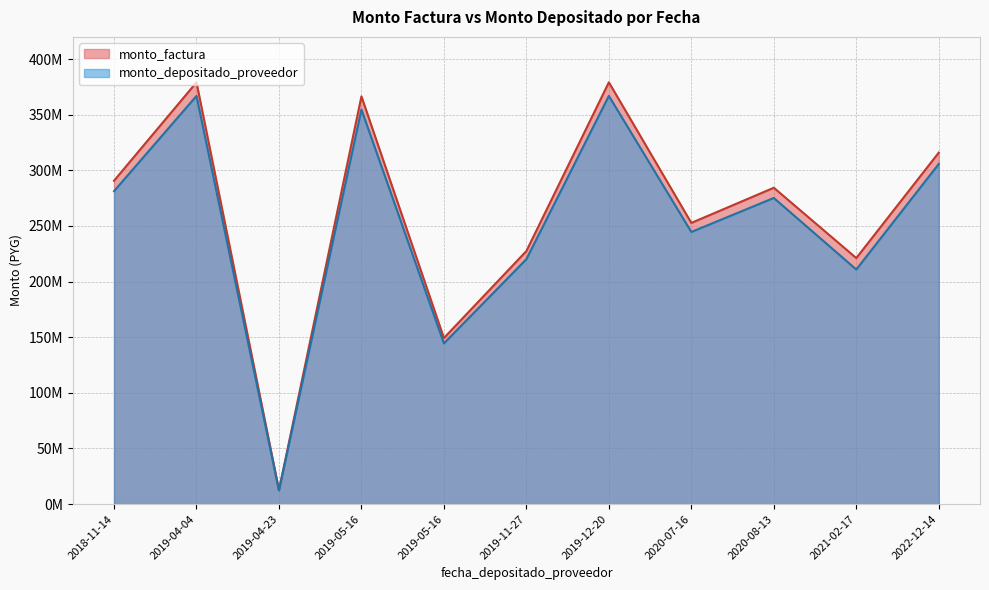

What is the smallest value displayed?

12231036